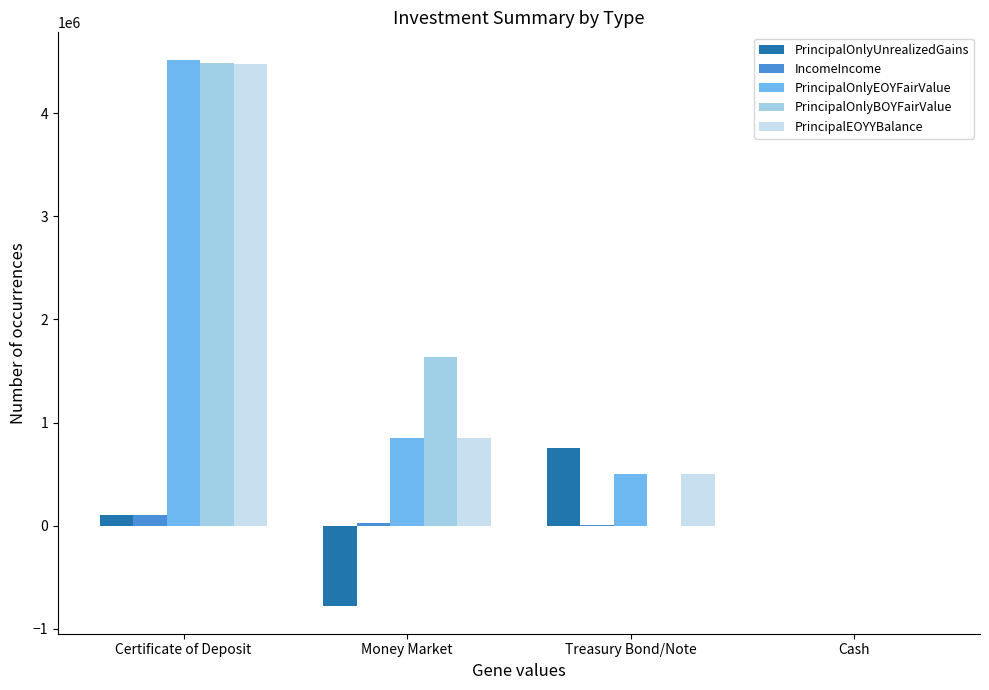

How many data points does each series have?

4